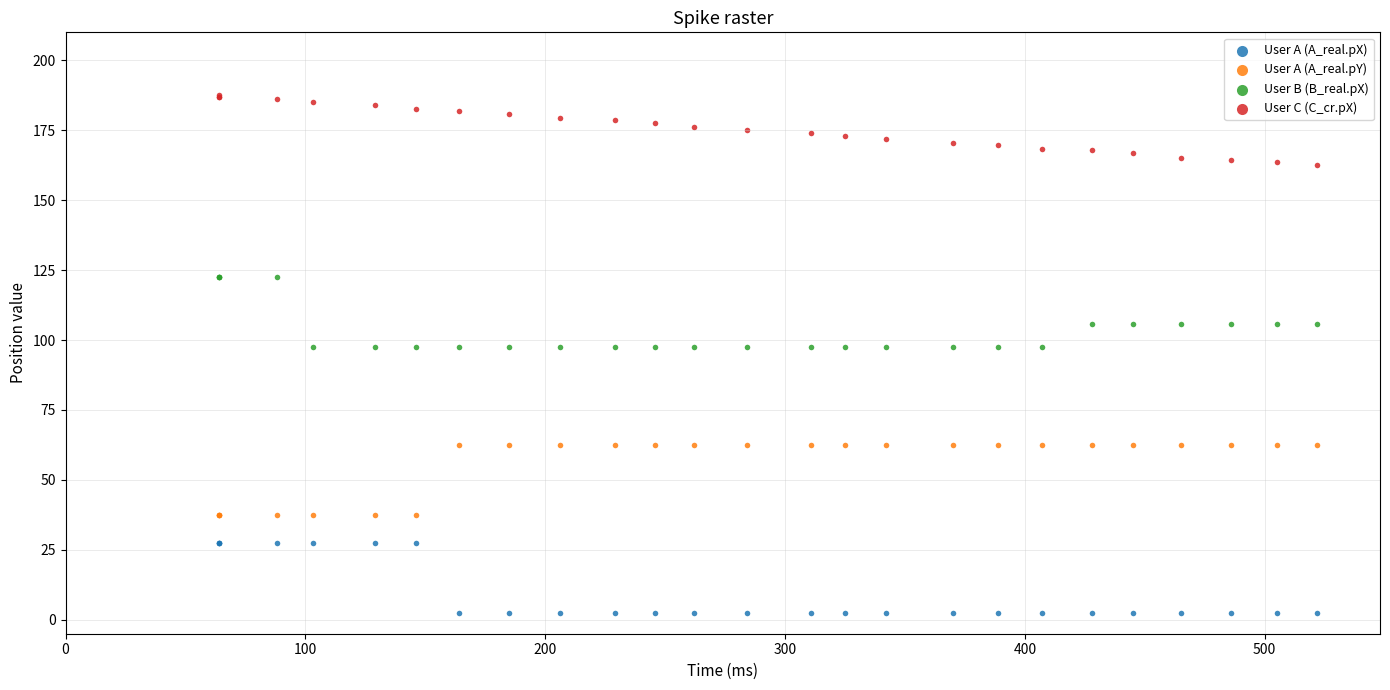

Which series reaches the maximum Y coordinate?

User C (C_cr.pX)